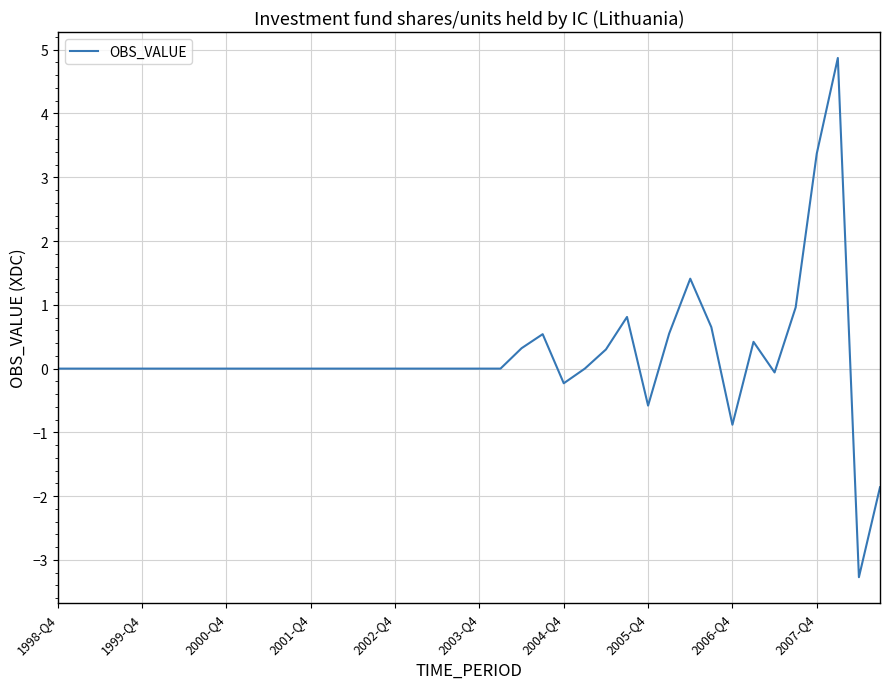

What is the difference between the maximum and minimum values?

8.1